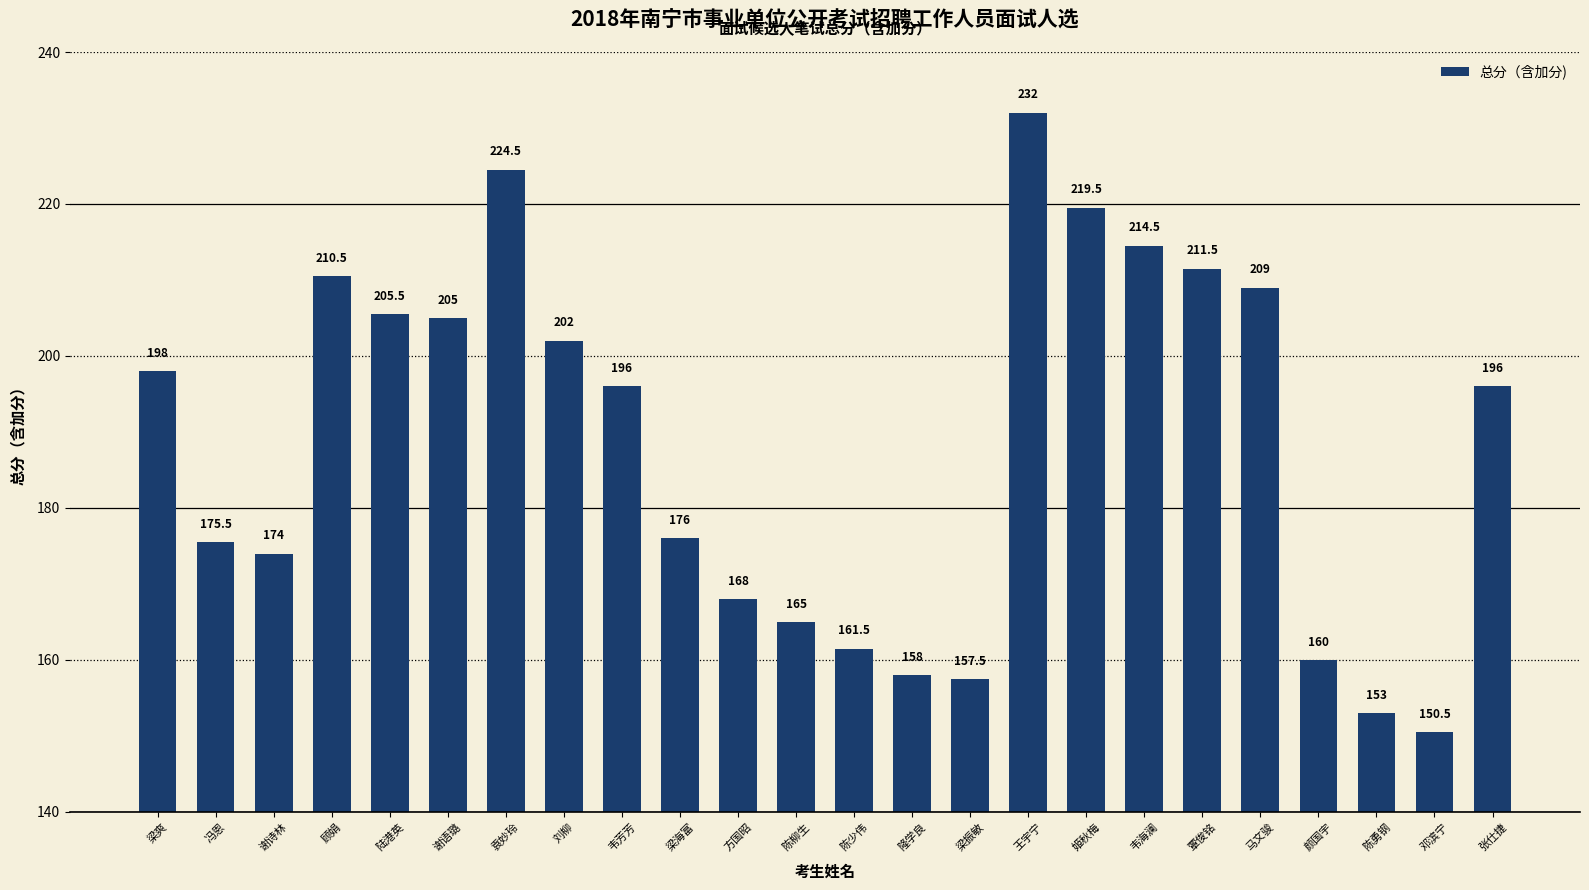

What is the sum of the values at 隆学良 and 韦海澜?

372.5